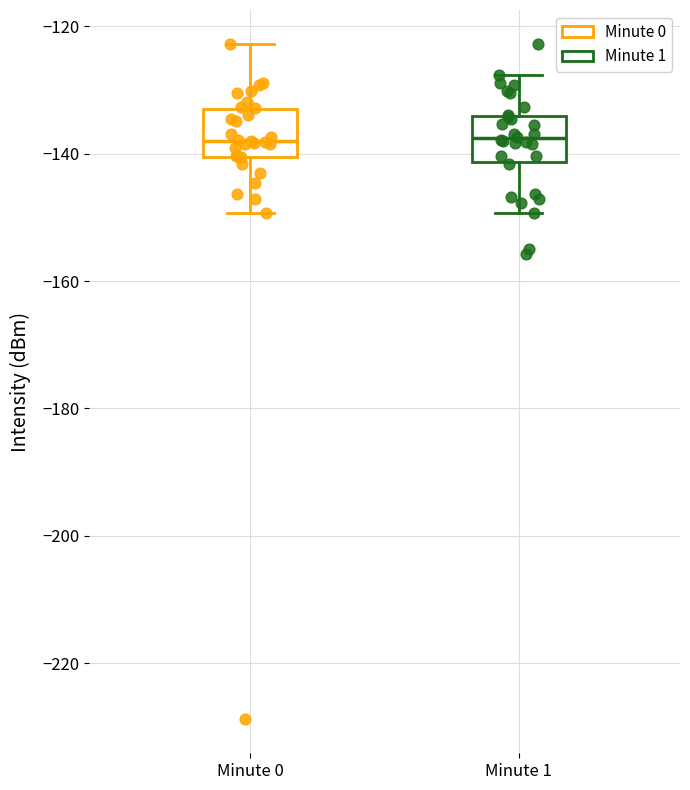

Reading left to right, read every box against the y-axis: the position of its median line, the range the box covers, and the ends of its whiskers. The values are not printed on the chart, so give them approximately, as read against the axis.

Minute 0: median -138, box -140 to -134, whiskers -150 to -122
Minute 1: median -138, box -142 to -134, whiskers -150 to -128